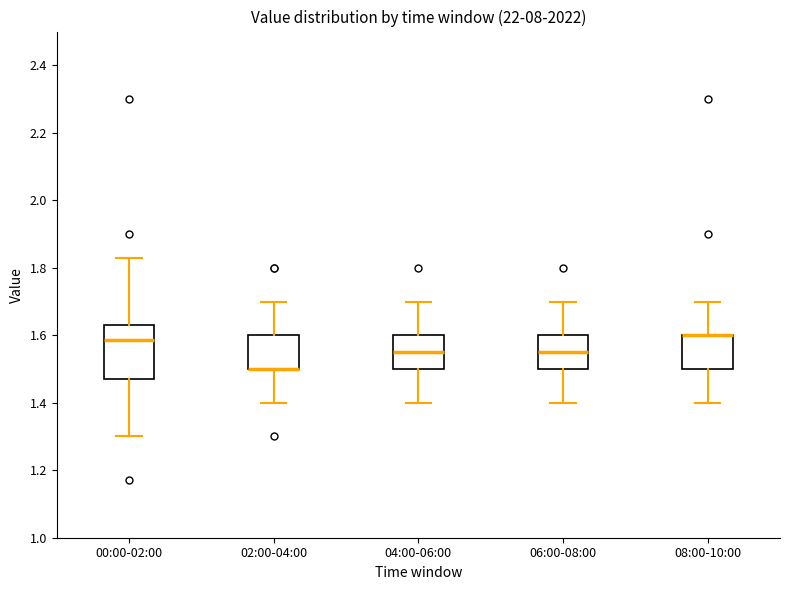

Where is the upper edge of the box for 00:00-02:00 on the y-axis? The values are not printed on the chart, so give them approximately, as read against the axis.

1.64